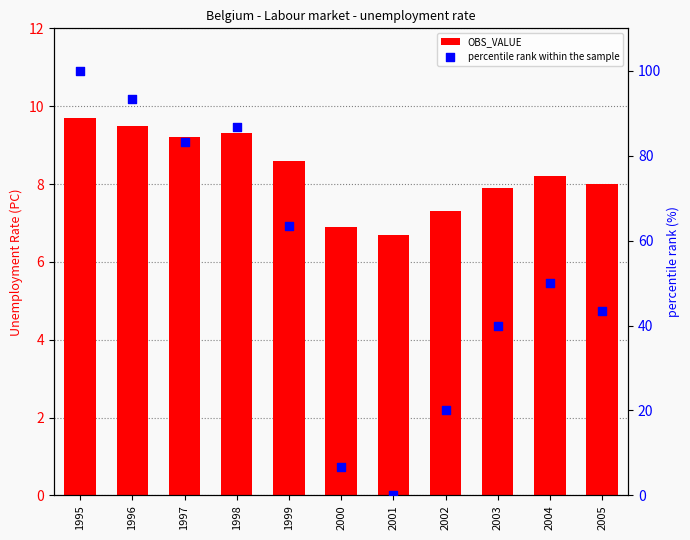

Which series has the widest spread of Y values?

percentile rank within the sample